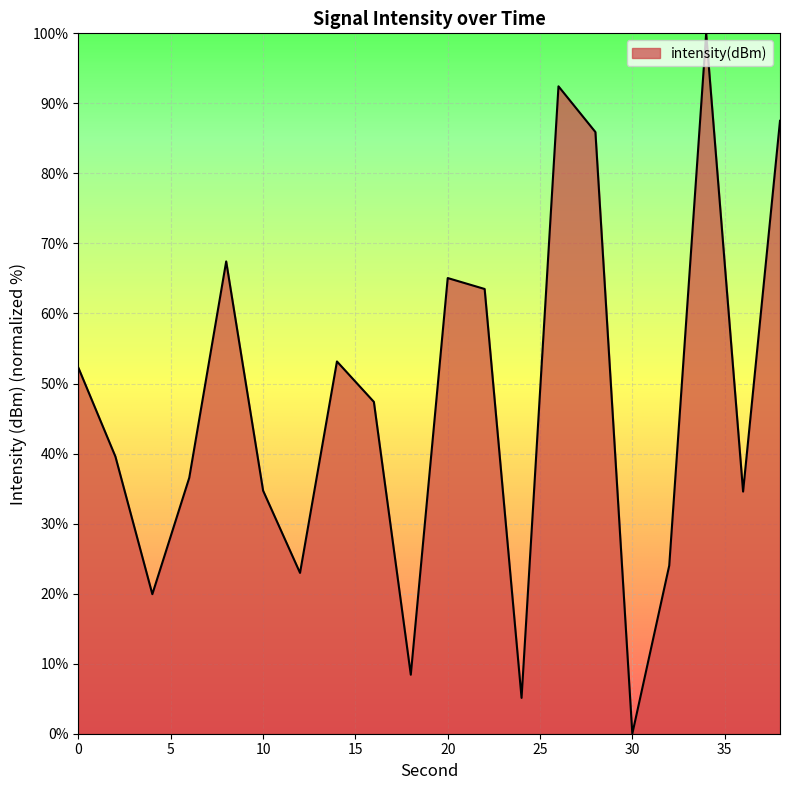

What is the maximum value shown in the chart?

100.0